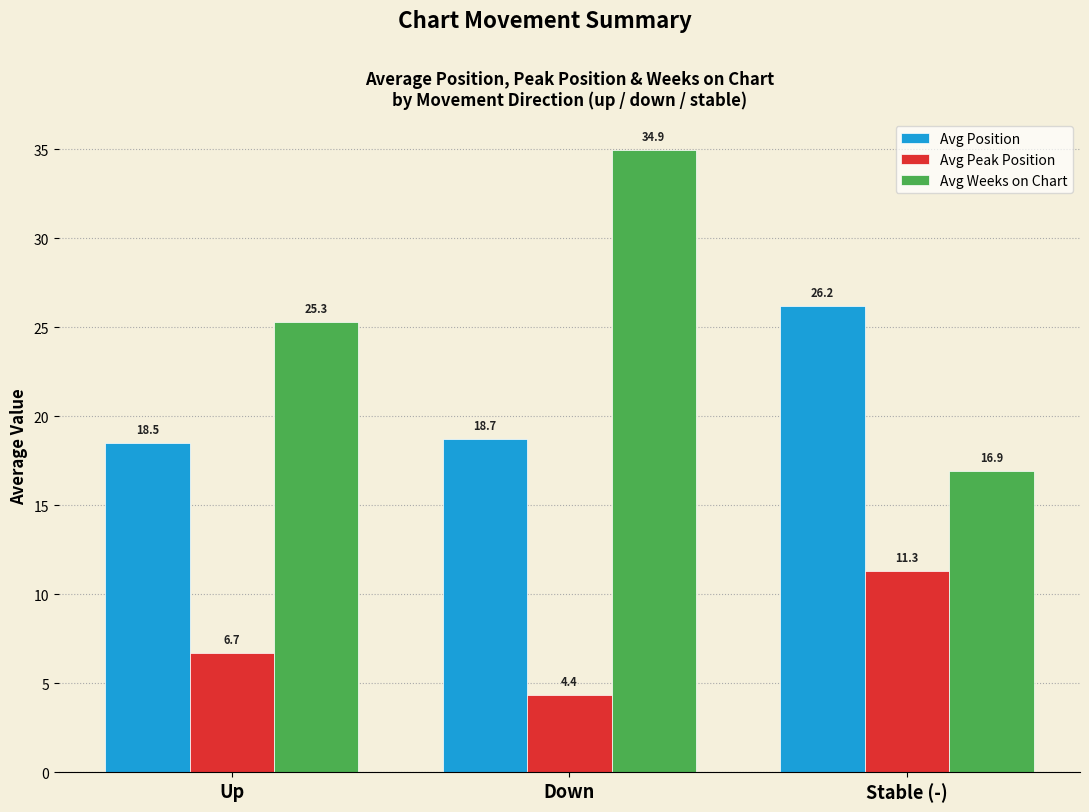

What are all the series names shown in the legend?

Avg Position, Avg Peak Position, Avg Weeks on Chart